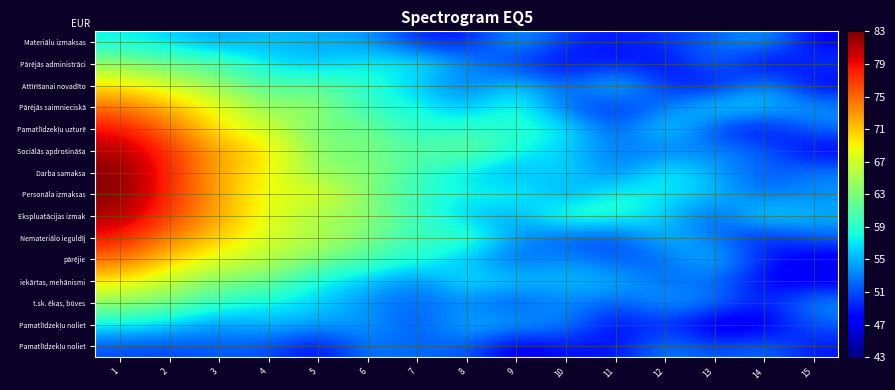

Count the number of data series in this chart.

15